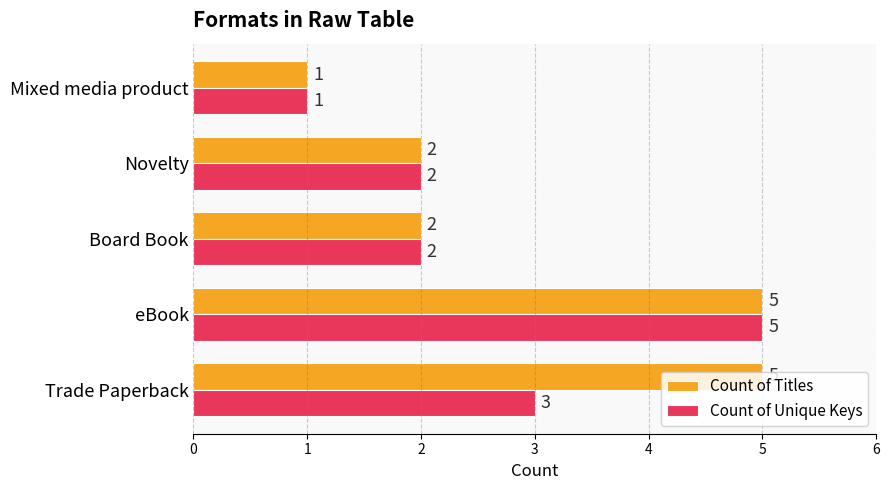

Rank the series by their average value, from lowest to highest.

Count of Unique Keys, Count of Titles